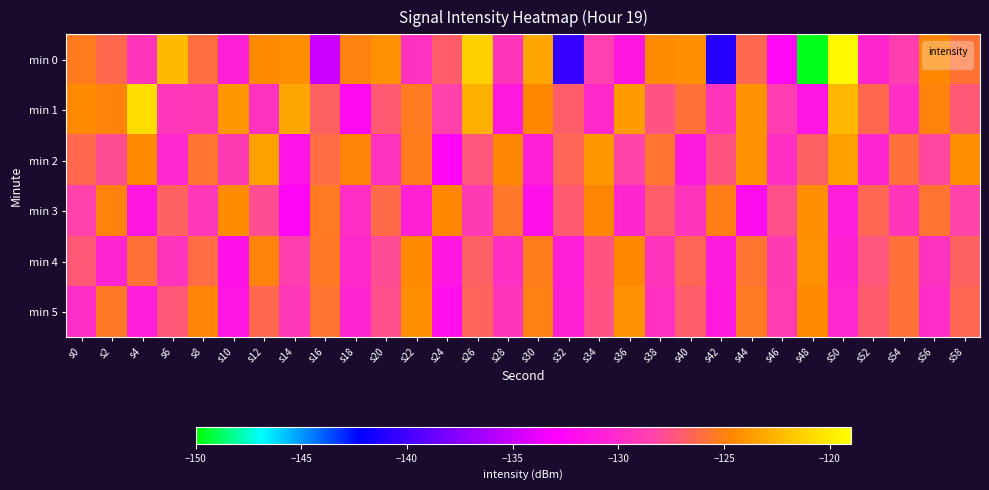

How many data points does each series have?

30